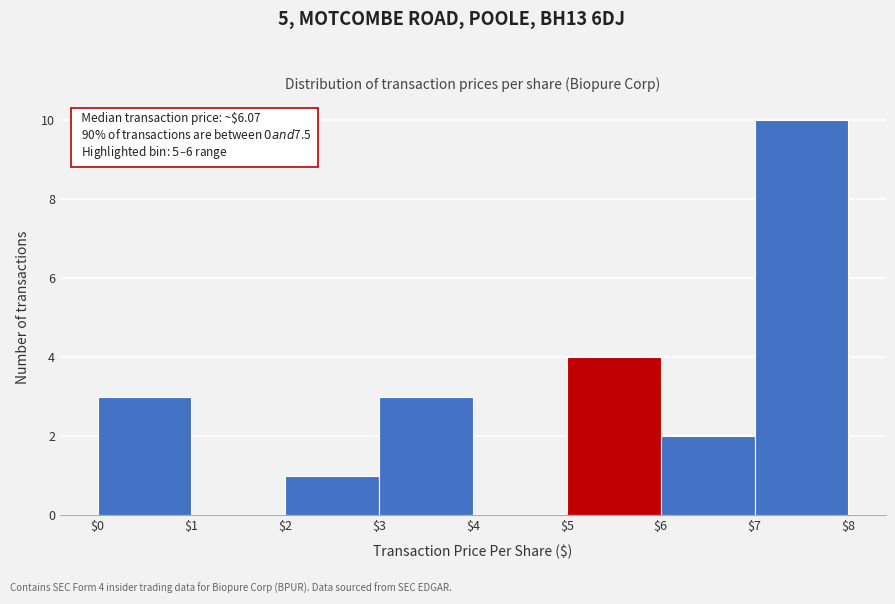

Over which range of the x-axis is the bar tallest?

$7 to $8